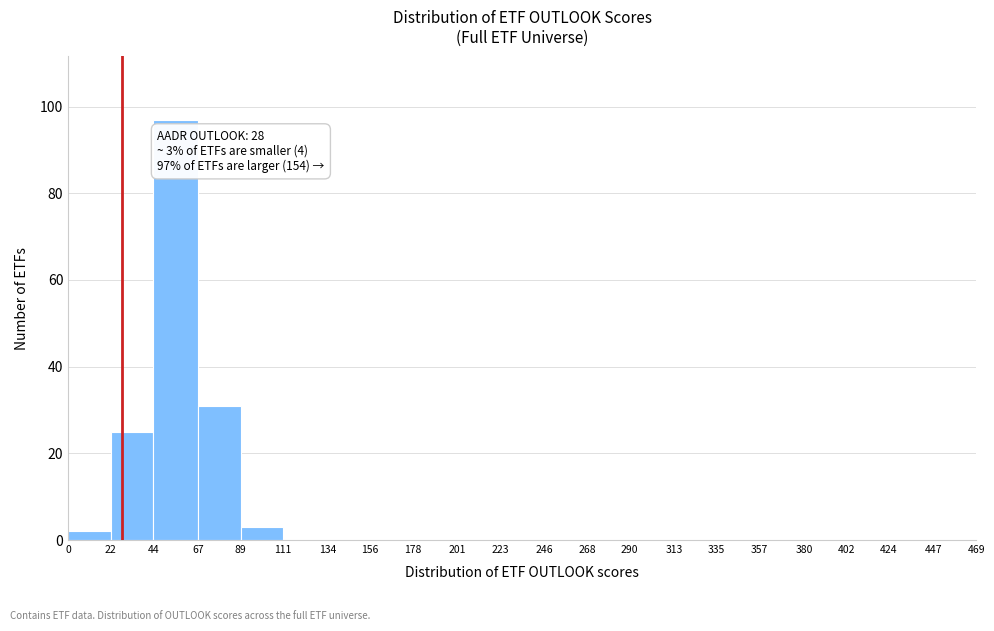

Over which range of the x-axis is the bar tallest?

44 to 67